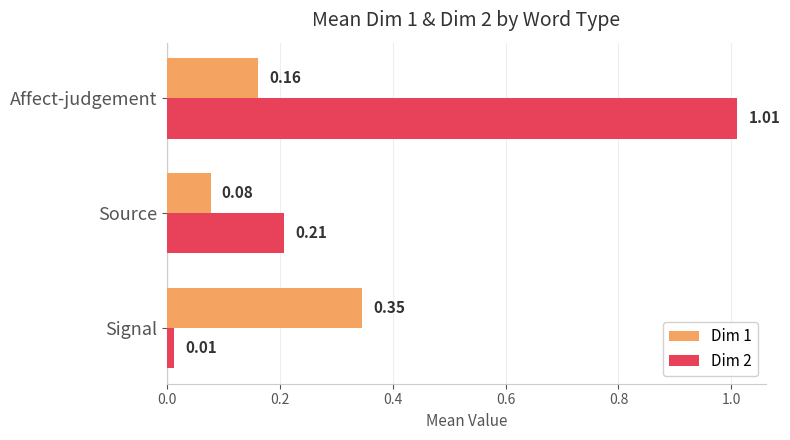

Where is Dim 1 nearest to the value 0?

Source